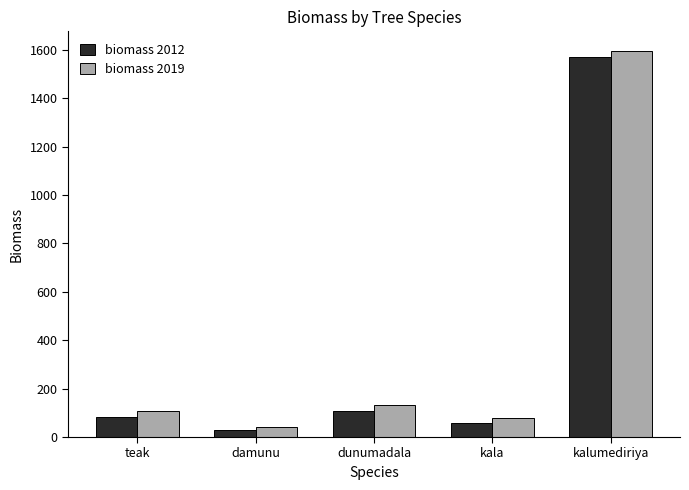

What are all the series names shown in the legend?

biomass 2012, biomass 2019